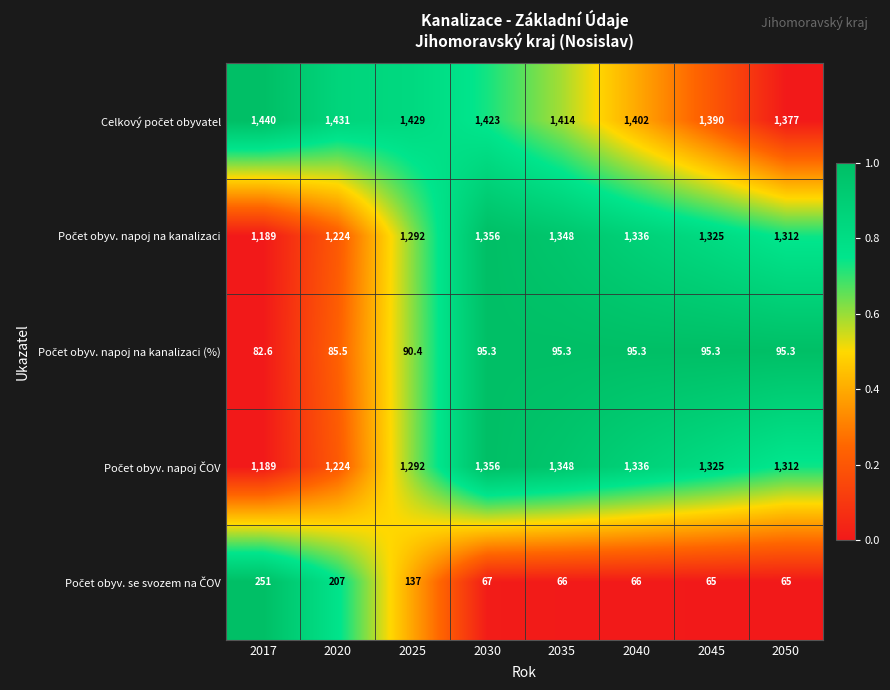

What is the spread (max minus min) of values at 2035?

1348.0